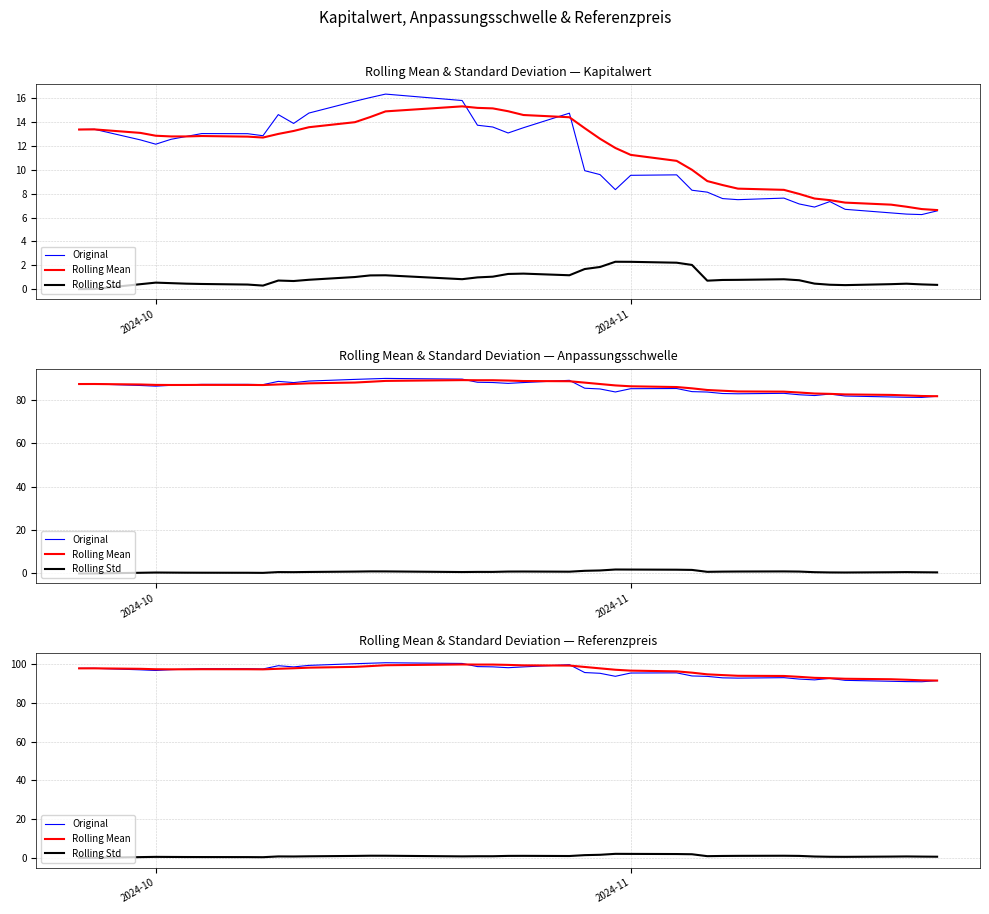

What are all the series names shown in the legend?

Original, Rolling Mean, Rolling Std